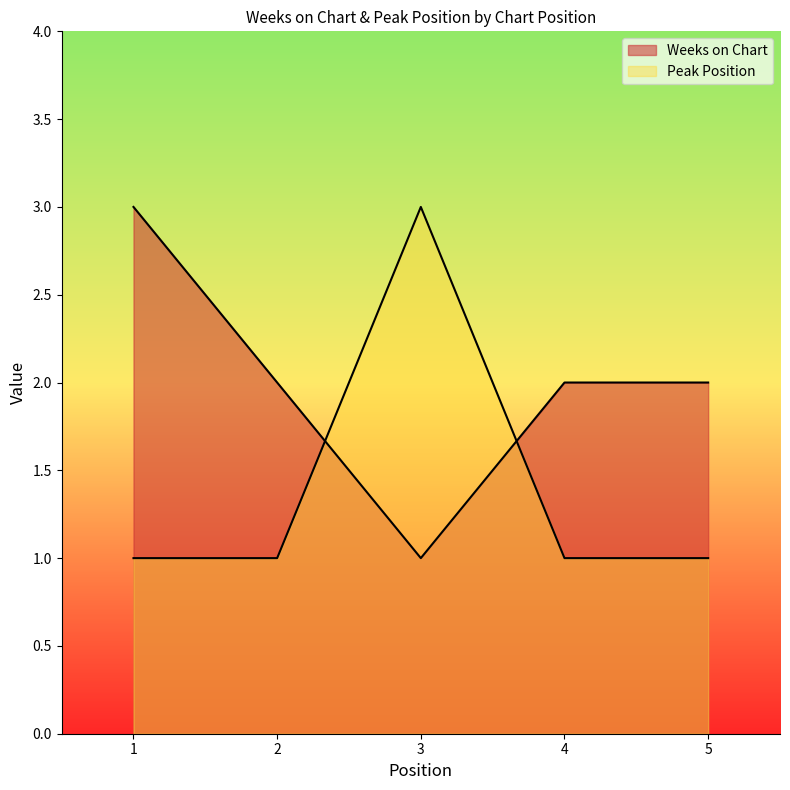

Rank the series by their average value, from lowest to highest.

Peak Position, Weeks on Chart